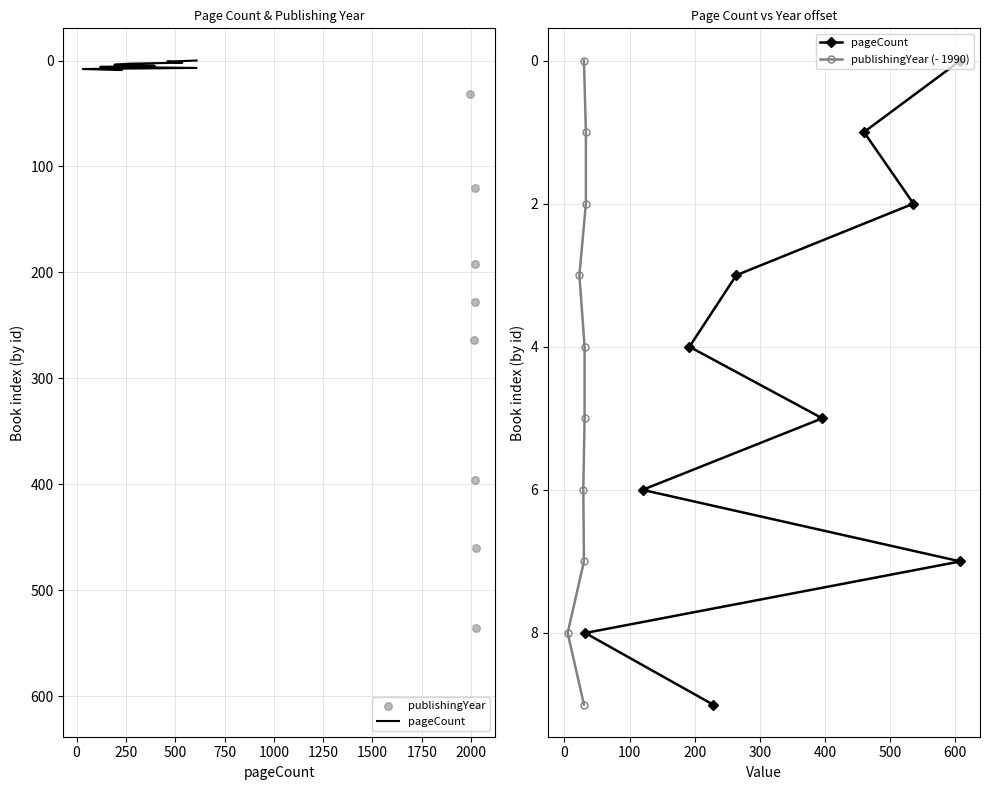

What are all the series names shown in the legend?

pageCount, publishingYear, publishingYear (- 1990)